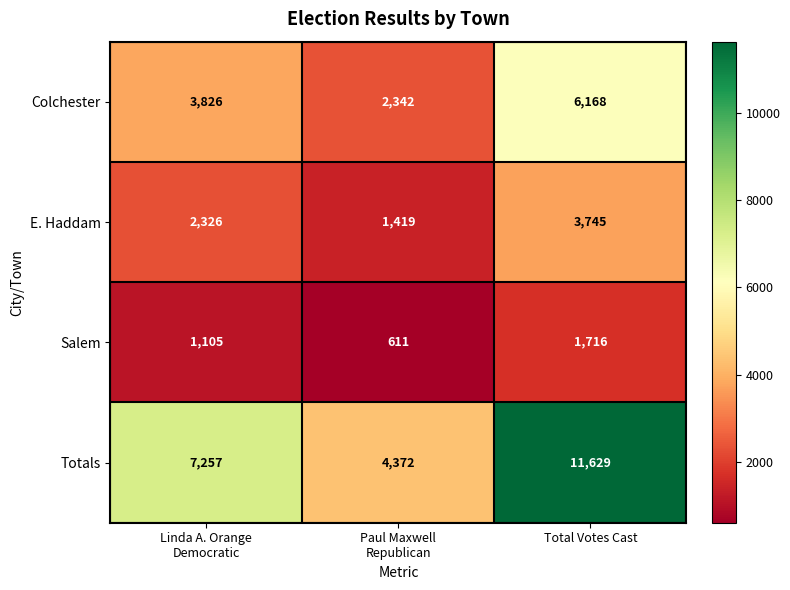

List the series in order of their peak value, highest first.

Totals, Colchester, E. Haddam, Salem